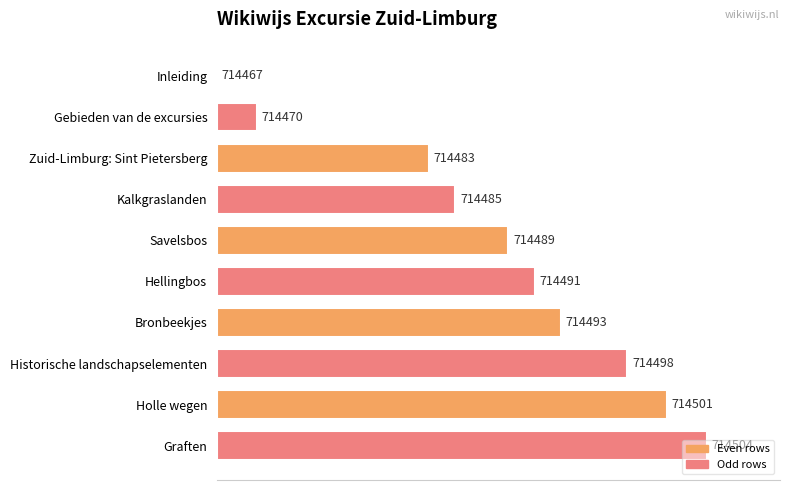

Are the bars horizontal?

Yes